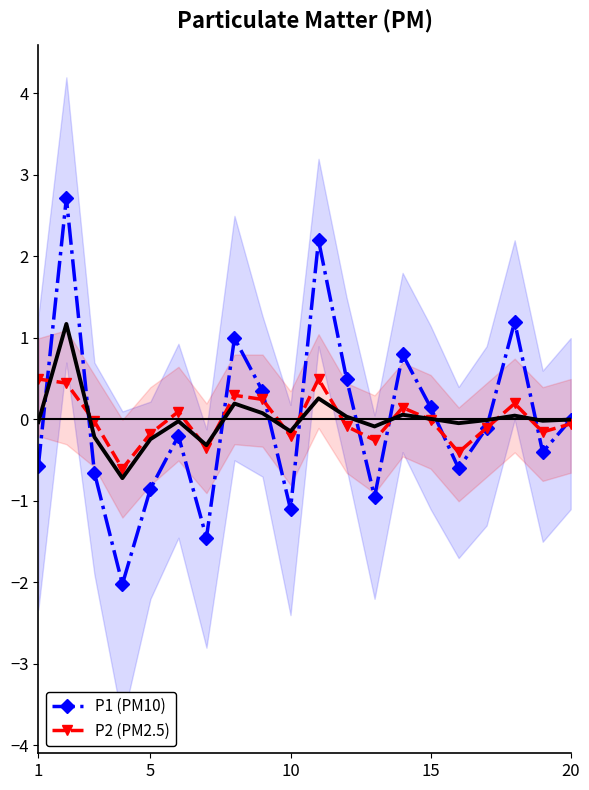

True or false: P2 (PM2.5) has a value of 0.5 at 1.

True